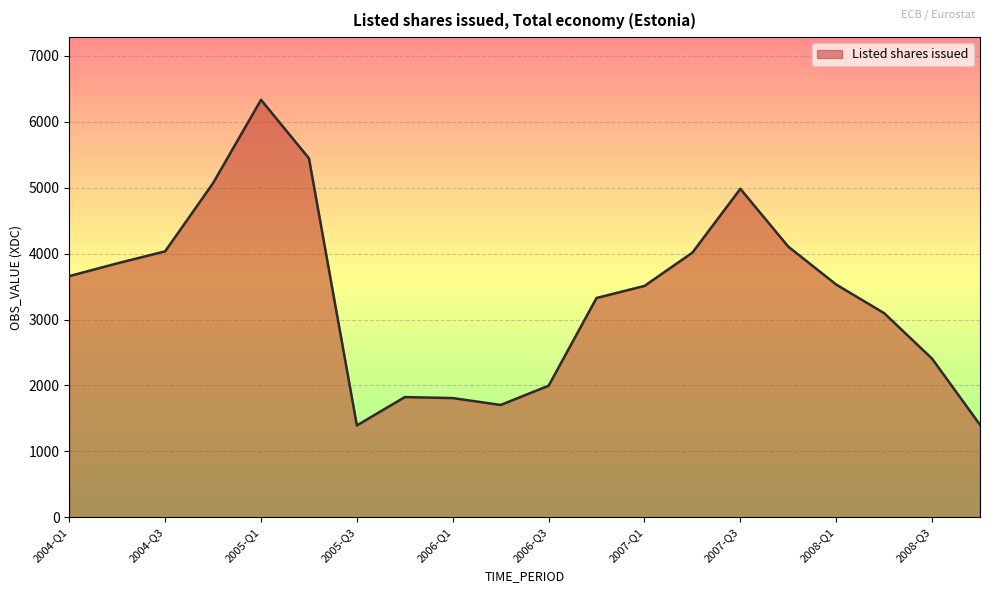

What is the difference between the maximum and minimum values?

4938.2